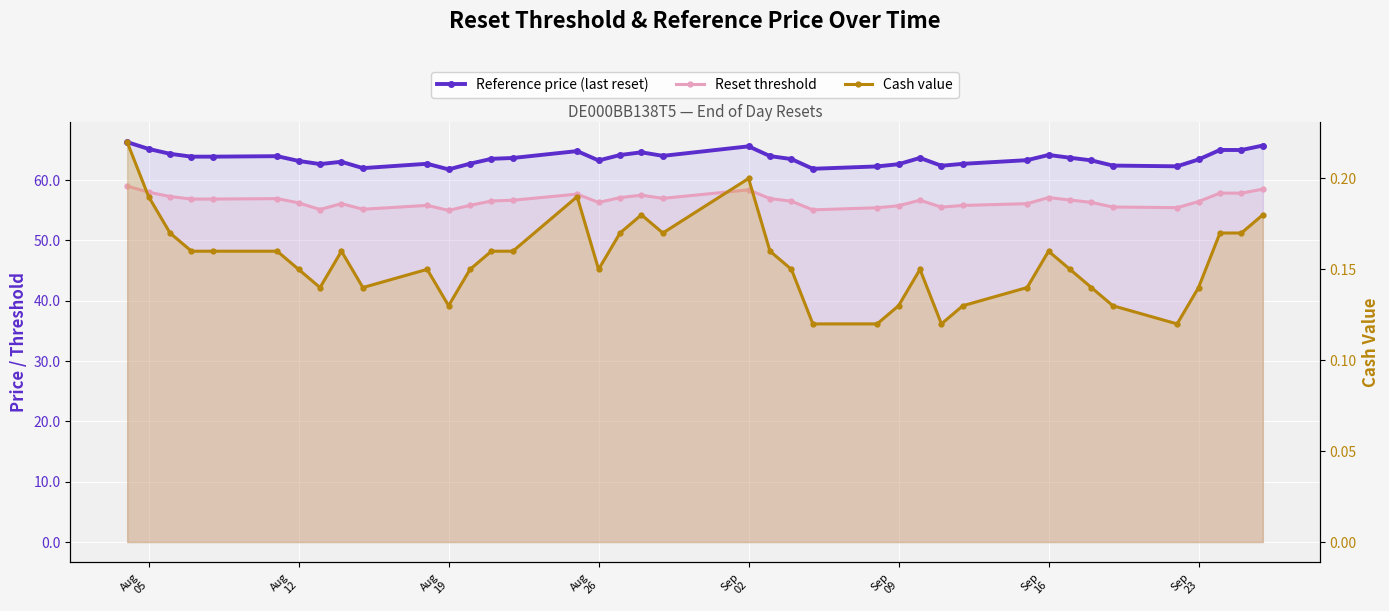

What is the difference between the maximum and minimum values in the Cash value series?

0.1